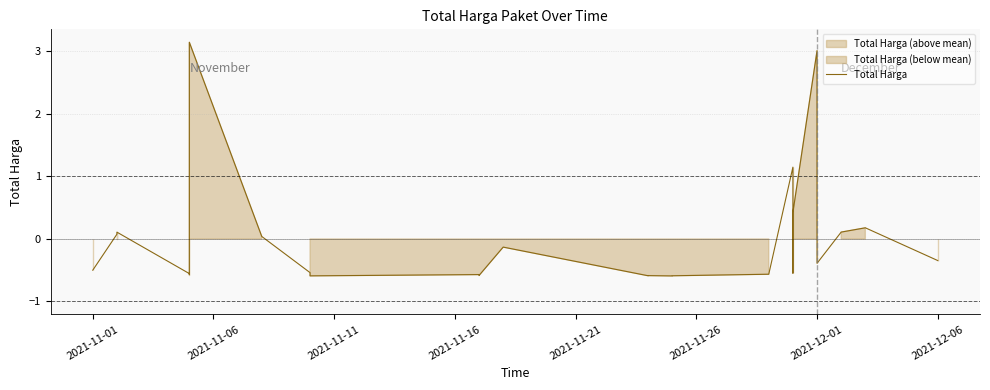

Count the number of values greater than 0.

9